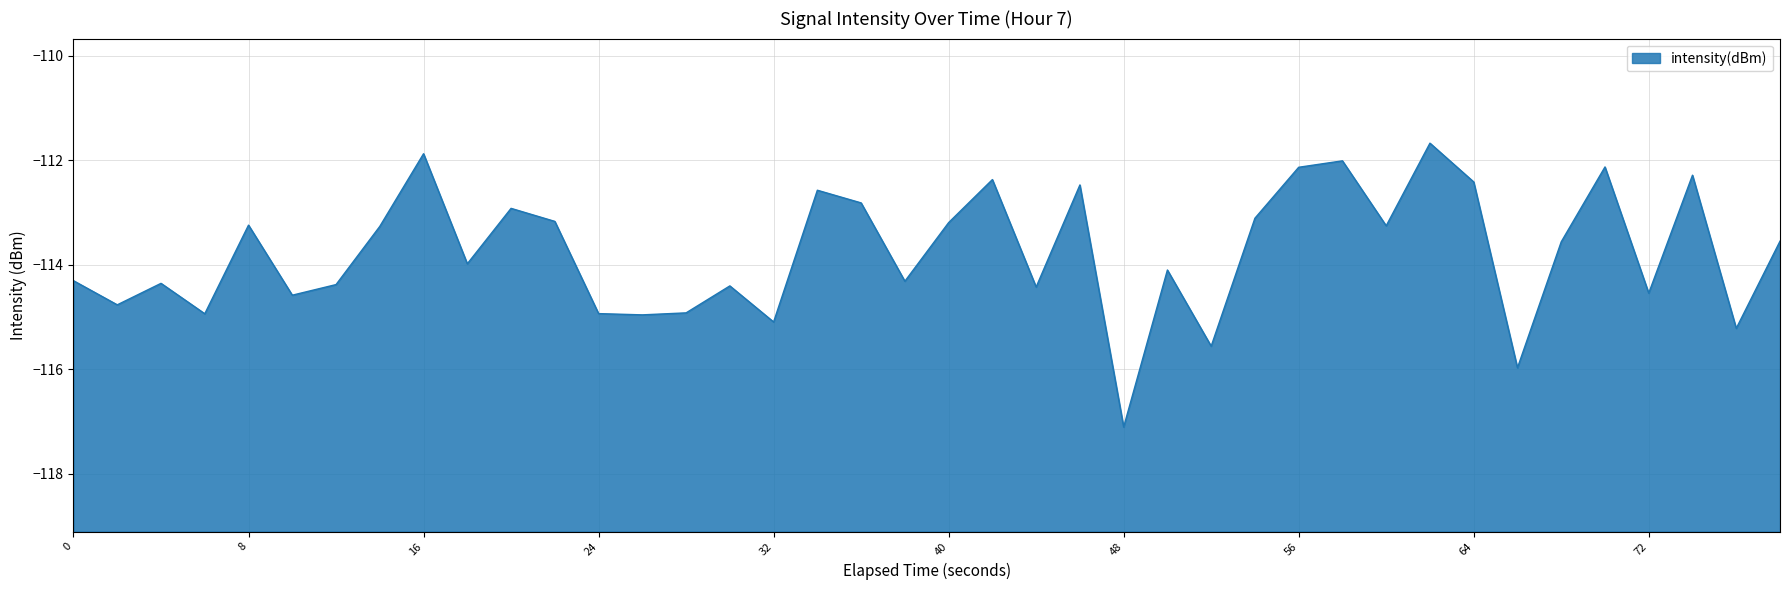

How many data points are less than -113?

28